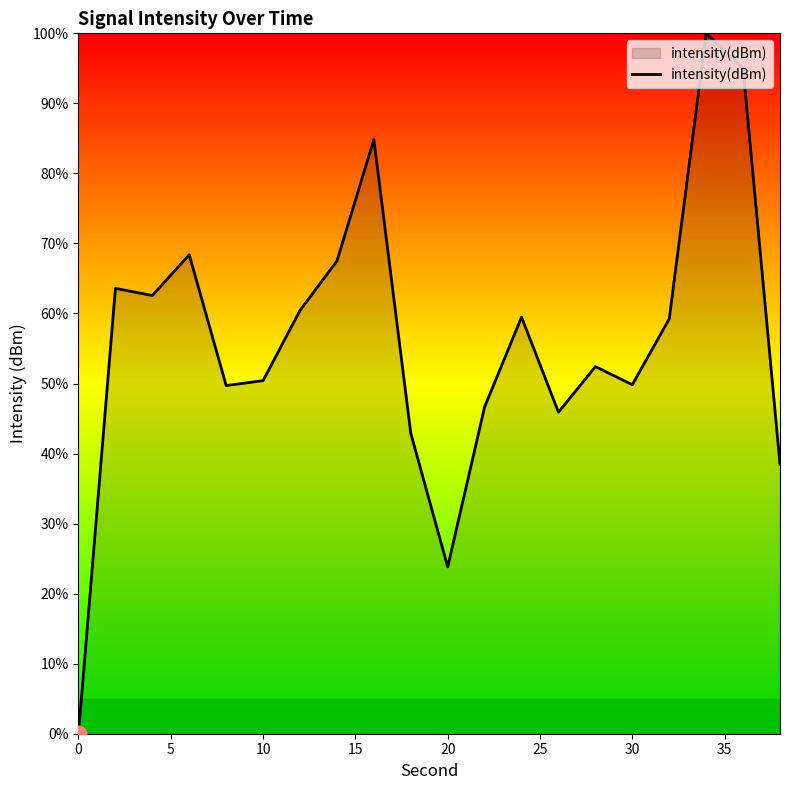

What is the difference between the maximum and minimum values?

100.0